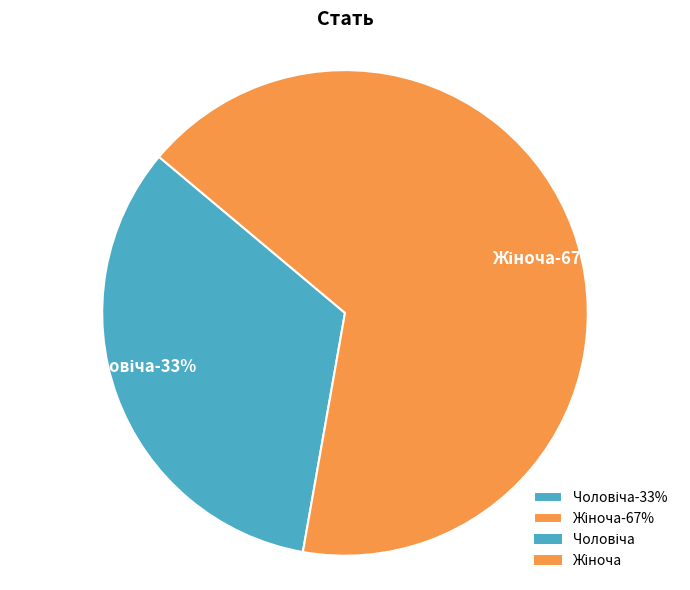

What portion of the pie excludes Чоловіча?

66.7%